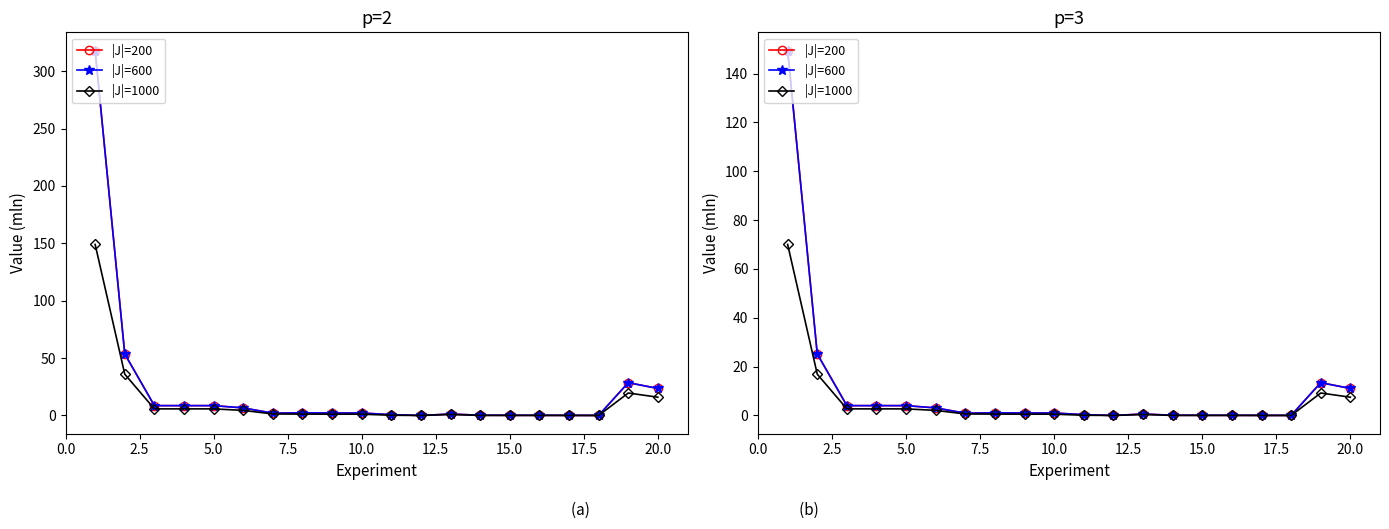

What is the spread (max minus min) of values at 7.5?

1.3